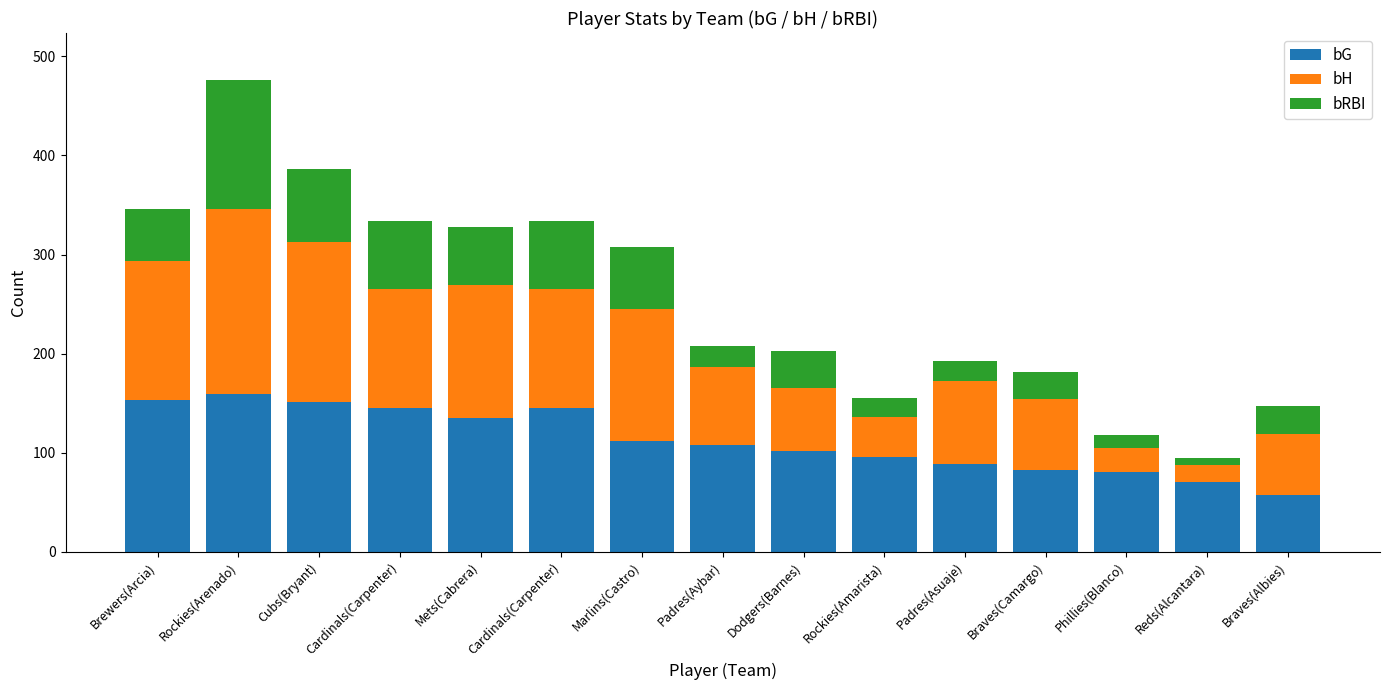

How many data points in bG are less than 108?

7